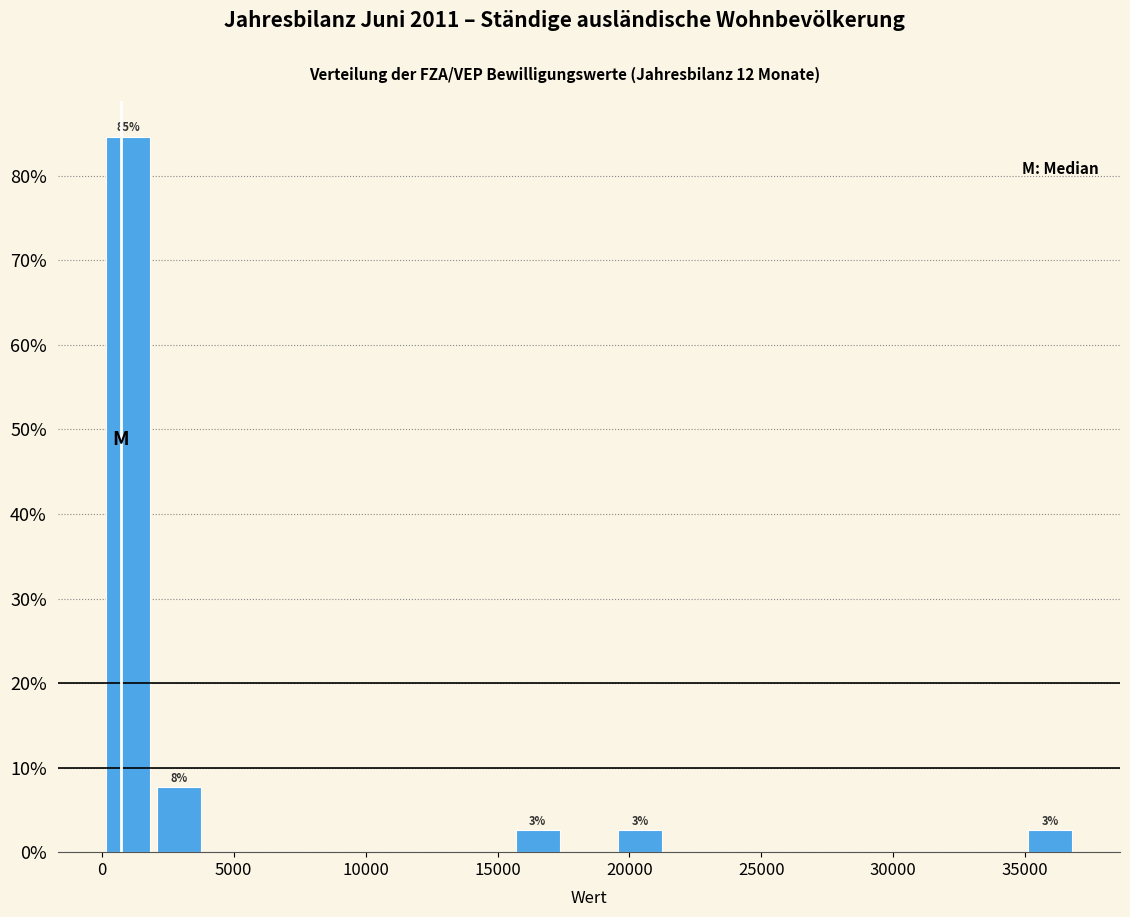

Read against the x-axis, roughly where is the centre of the tallest bar?

1000